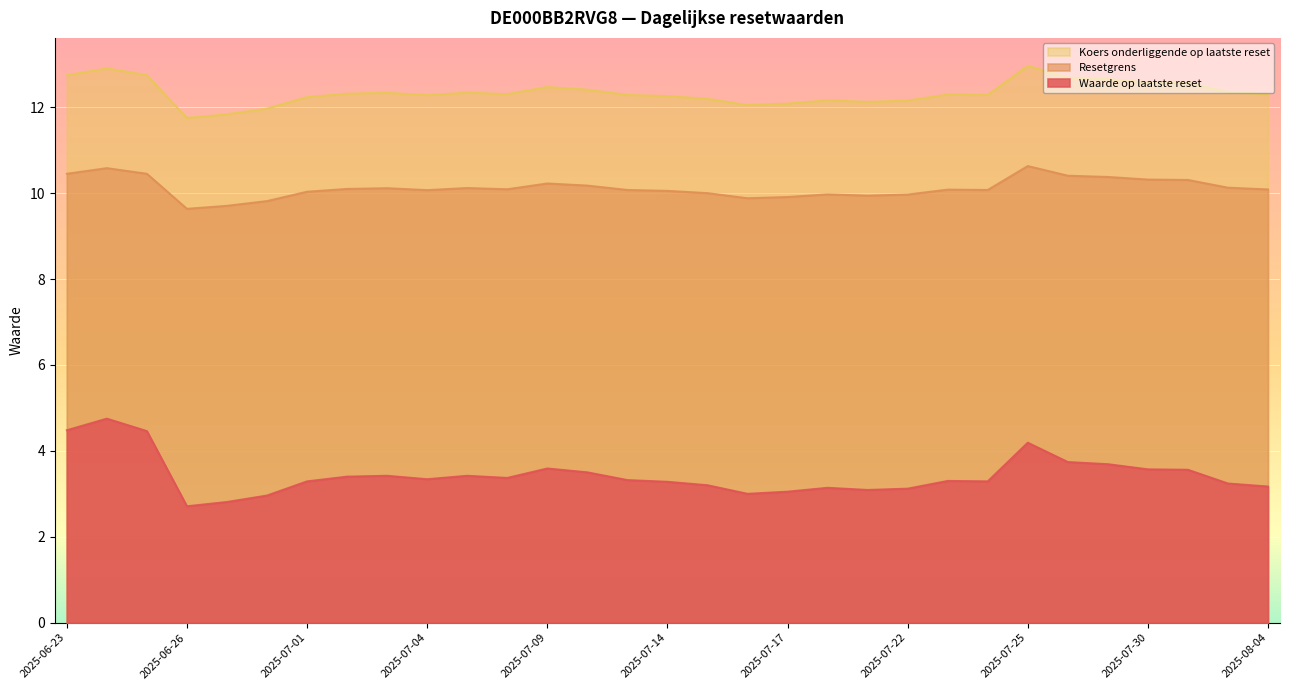

At which label does Waarde op laatste reset first exceed 3?

2025-06-23